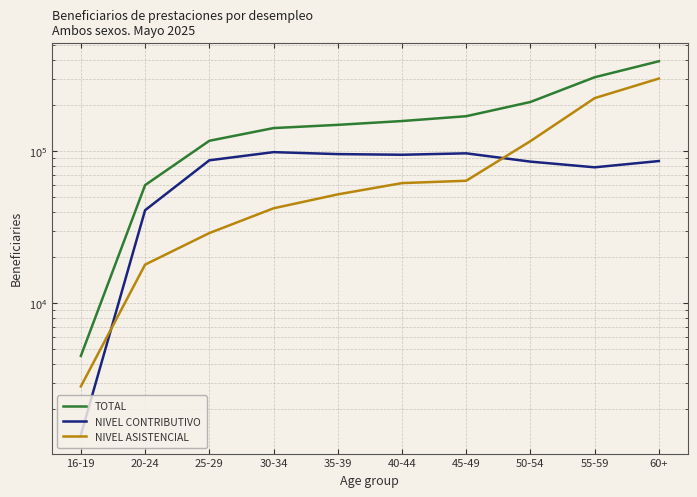

Between 55-59 and 60+, which is larger?

60+